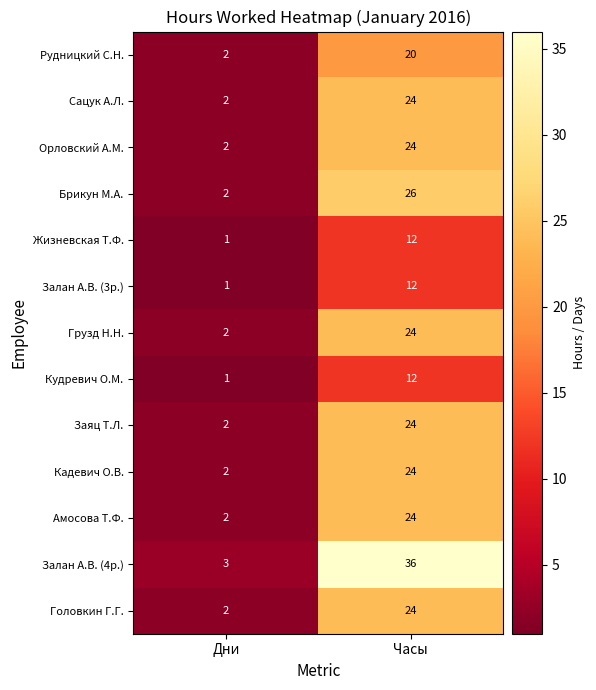

What is the greatest value displayed?

36